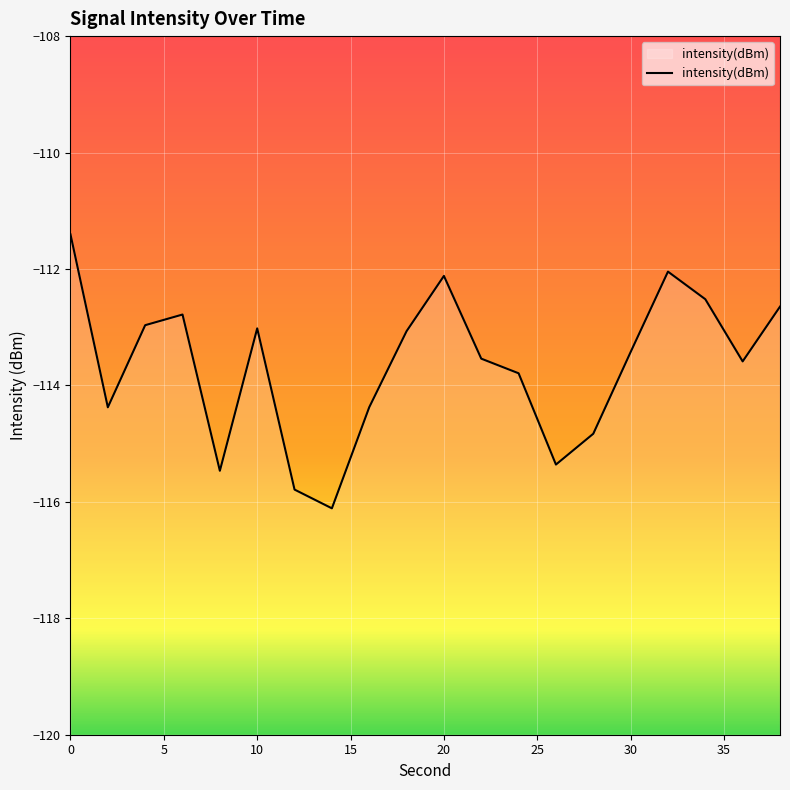

True or false: the data shows -147.7 at 4.

False